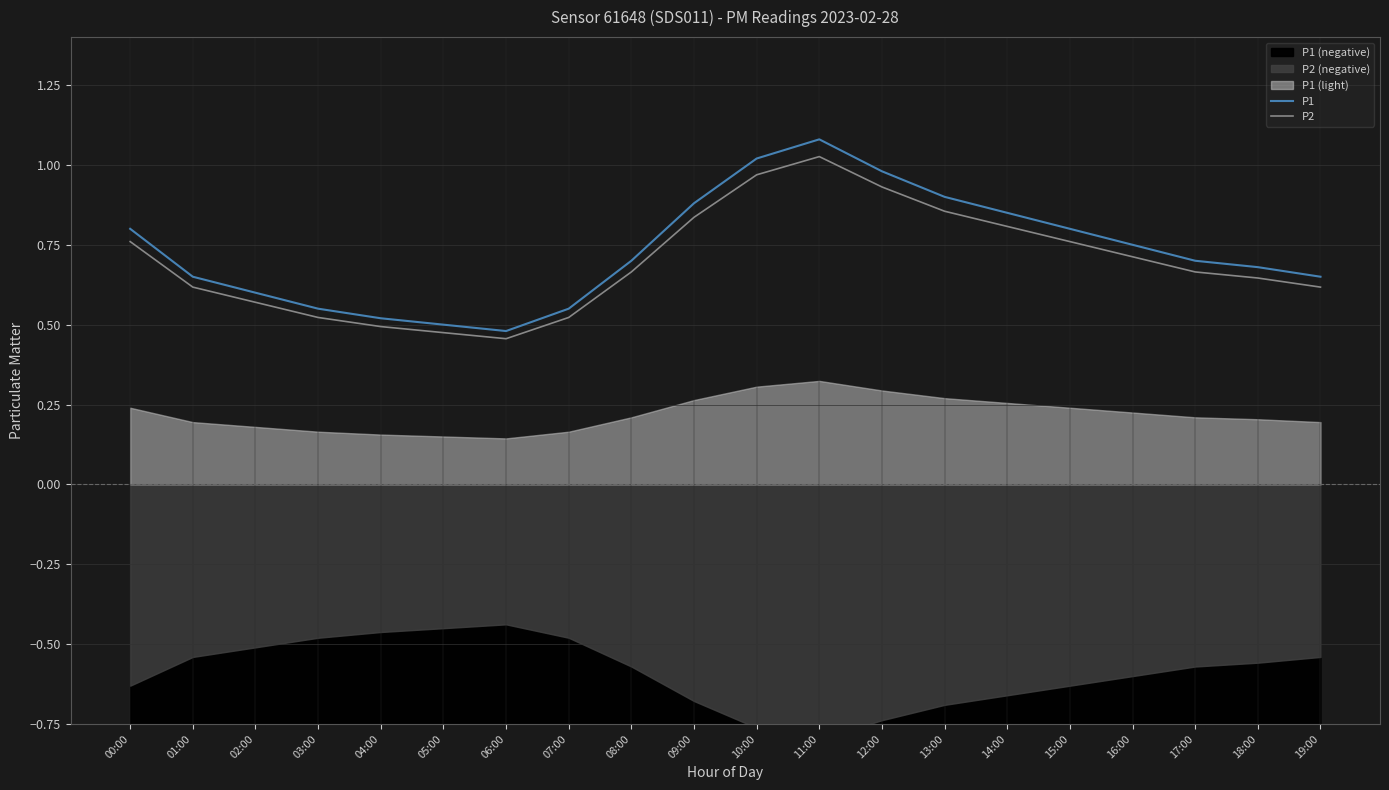

What is the average value of the P1 series?

0.7